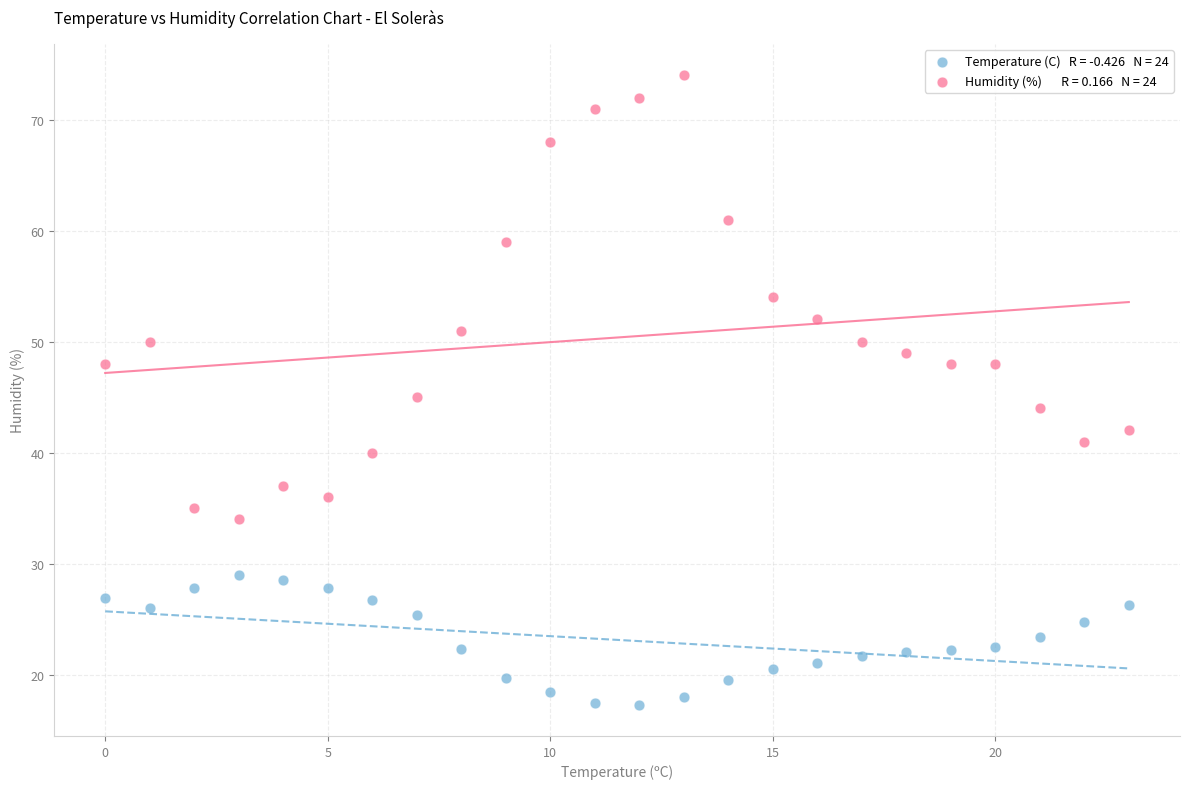

Across all data points, what is the range of Y values (max minus min)?

56.7